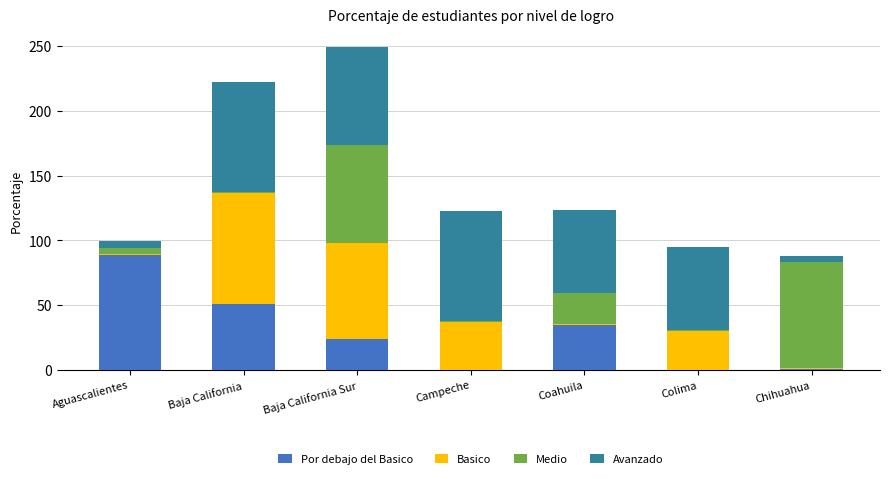

Are the bars grouped side by side (vs. stacked)?

No